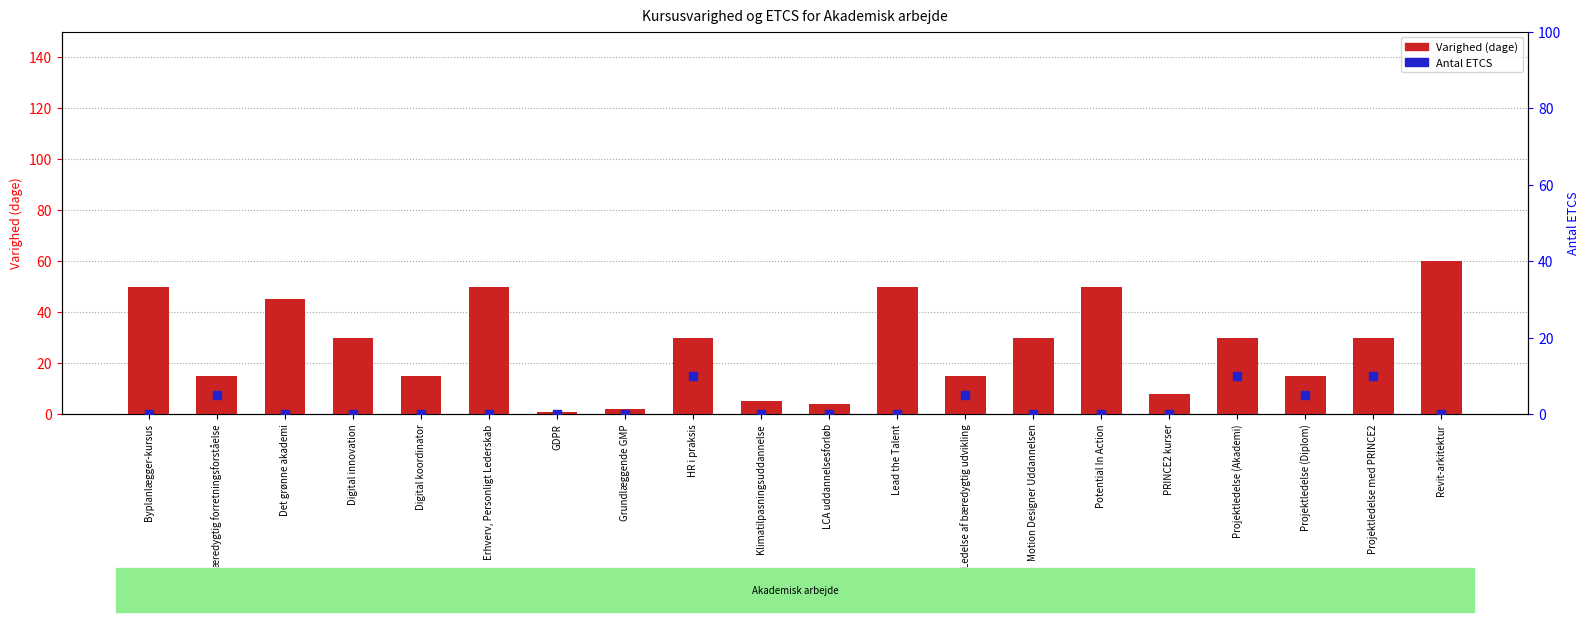

Which series has the largest total across all categories?

Varighed (dage)